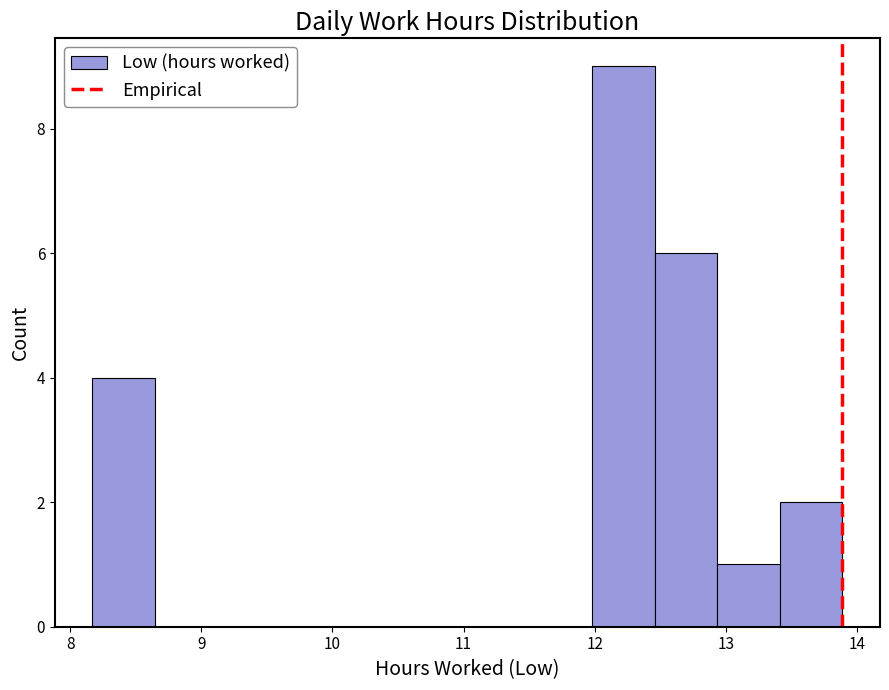

Reading left to right, list every bar in this chart as the range it spans on the x-axis followed by its height. Neither the bar edges nor the heights are printed on the chart, so give them approximately, as read against the axes.

8.2 to 8.6: 4
8.6 to 9.1: 0
9.1 to 9.6: 0
9.6 to 10.1: 0
10.1 to 10.6: 0
10.6 to 11.0: 0
11.0 to 11.5: 0
11.5 to 12.0: 0
12.0 to 12.5: 9
12.5 to 12.9: 6
12.9 to 13.4: 1
13.4 to 13.9: 2